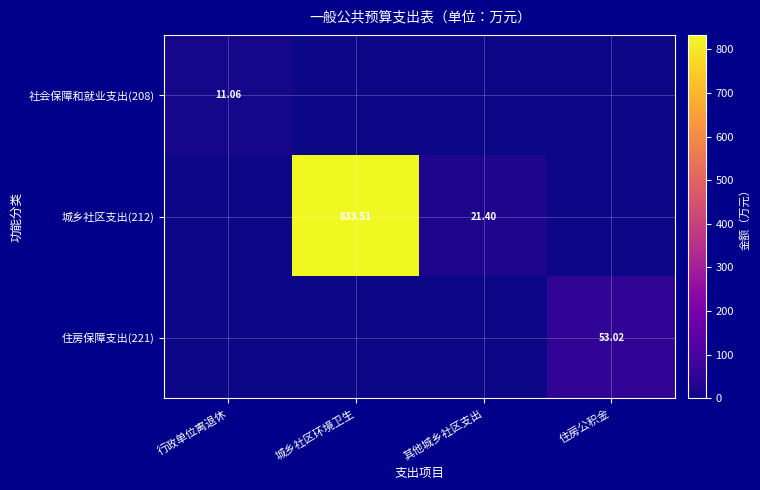

True or false: 住房保障支出(221) has a value of -20.6 at 行政单位离退休.

False